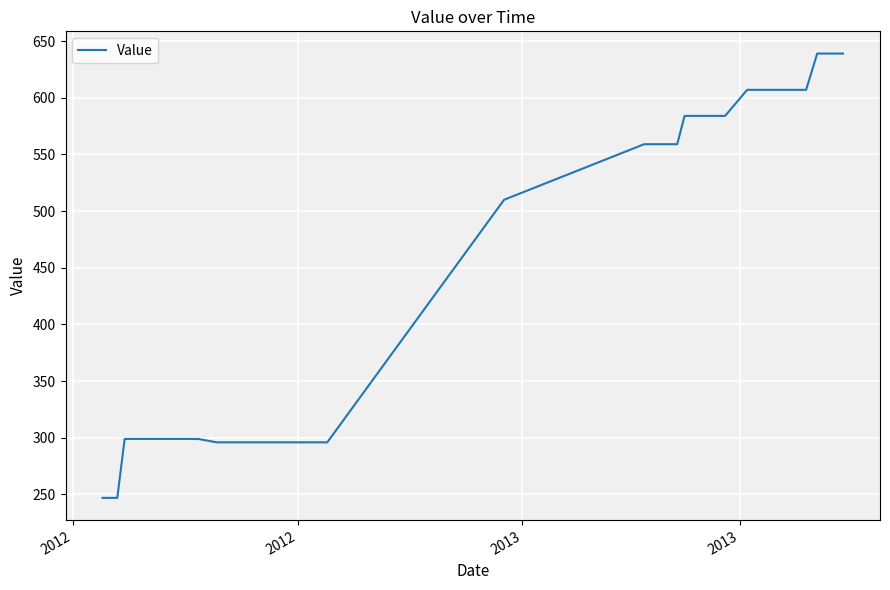

Count the number of values greater than 559.

18